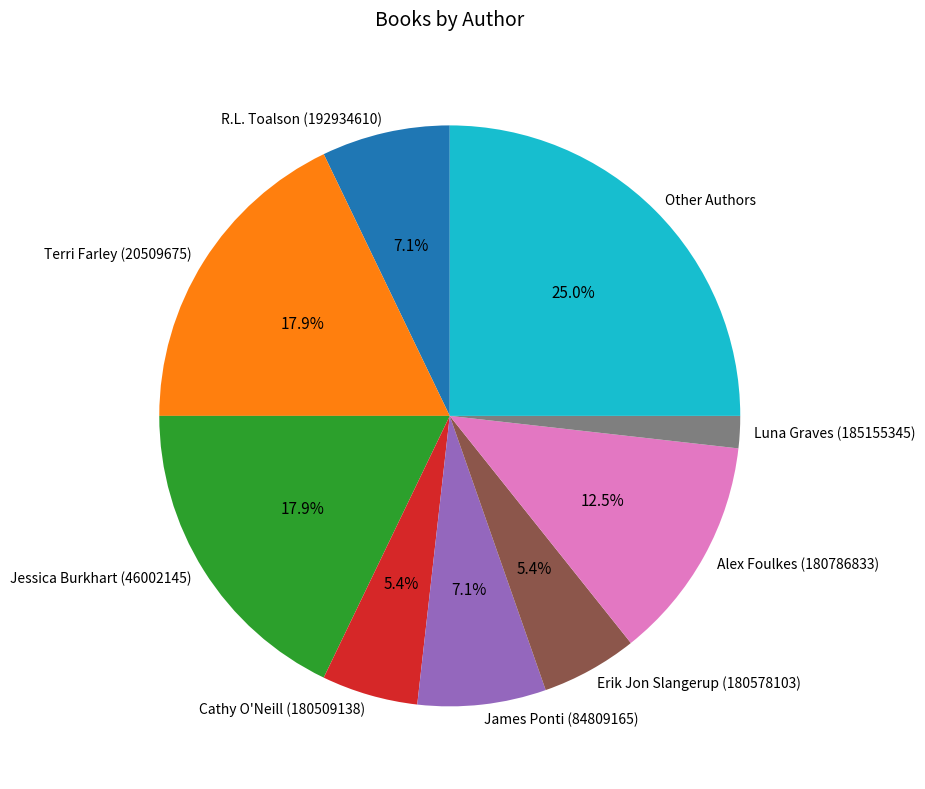

Which category has the smallest portion of the pie?

Luna Graves (185155345)